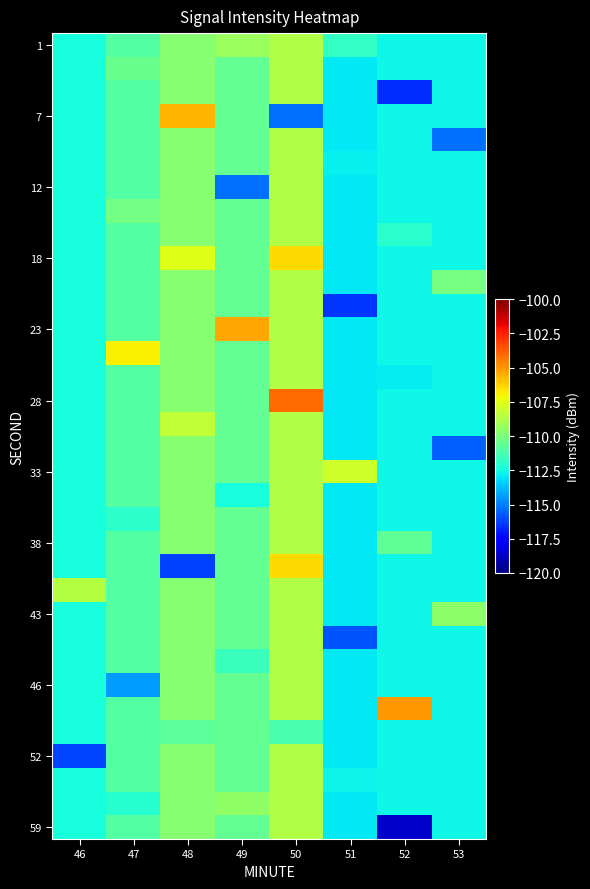

Which has a higher value, 53 or 48?

48